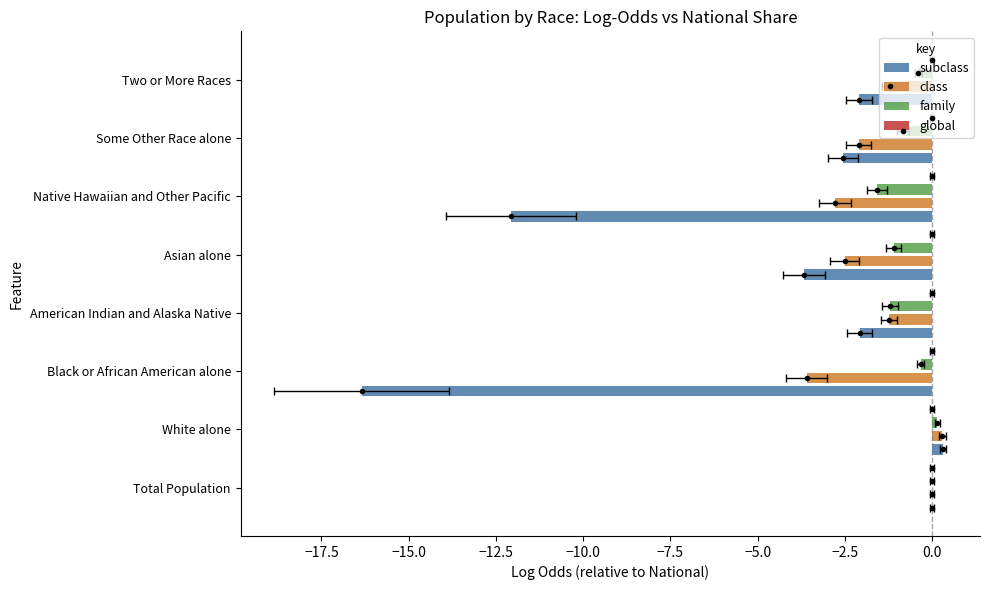

At how many categories does at least one series exceed -15?

8